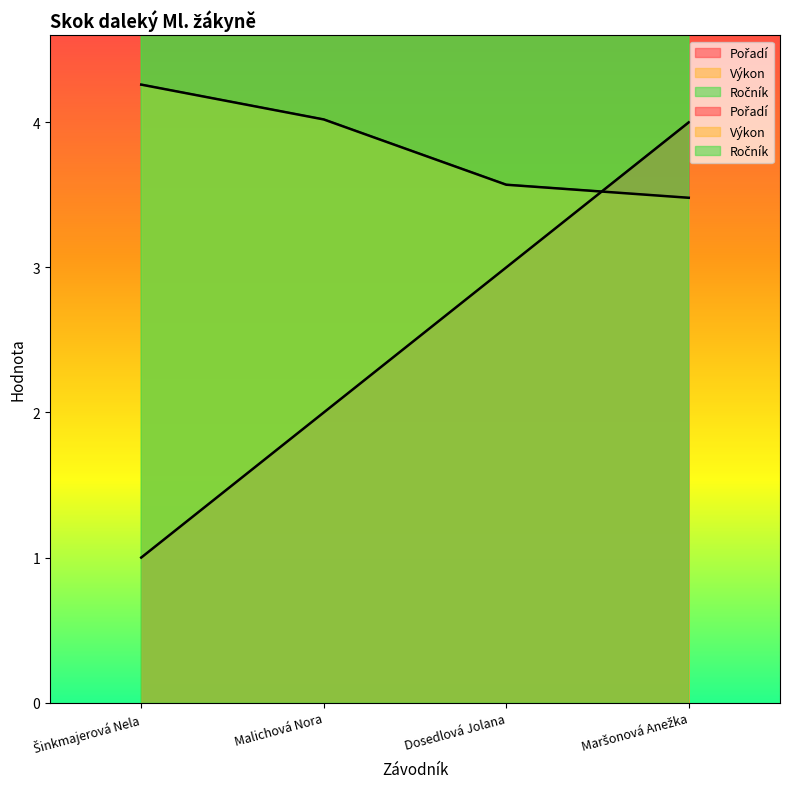

True or false: Ročník has a value of 8.0 at Šinkmajerová Nela.

True